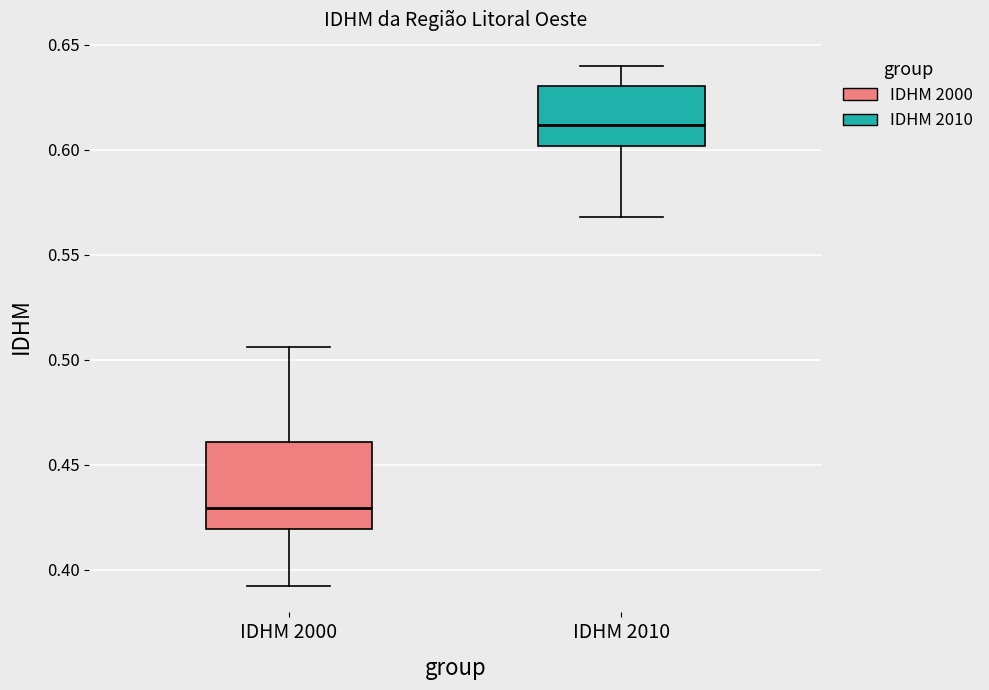

Where does the median line of the box for IDHM 2010 sit on the y-axis? The values are not printed on the chart, so give them approximately, as read against the axis.

0.610